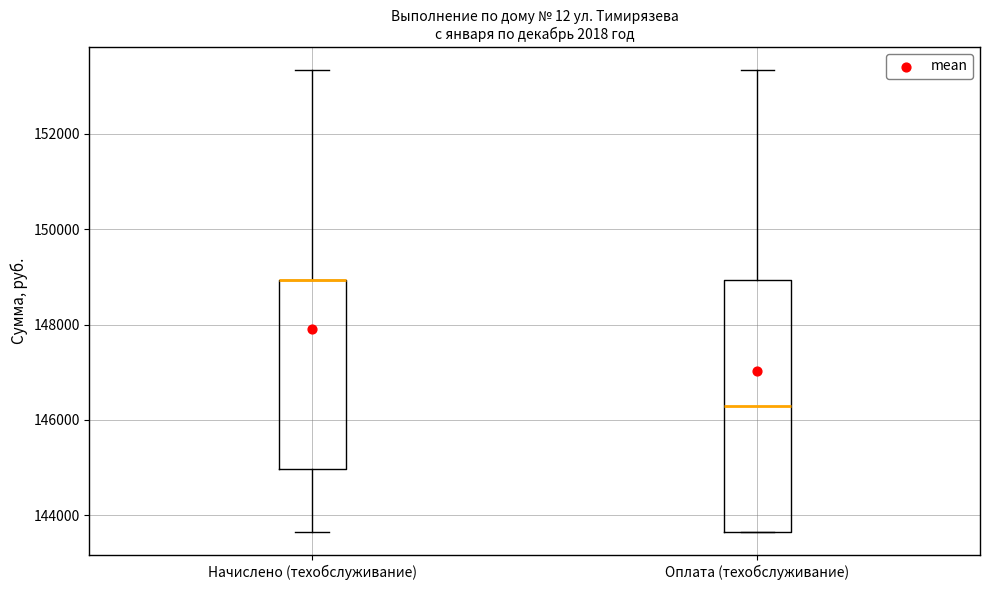

Reading left to right, transcribe this box plot: for each box, give where its median line is, the range the box spans, and where its two whiskers end, as read against the y-axis. The values are not printed on the chart, so give them approximately, as read against the axis.

Начислено (техобслуживание): median 149000 (drawn on the box's upper edge), box 145000 to 149000, whiskers 143600 to 153400
Оплата (техобслуживание): median 146200, box 143600 to 149000, whiskers 143600 to 153400